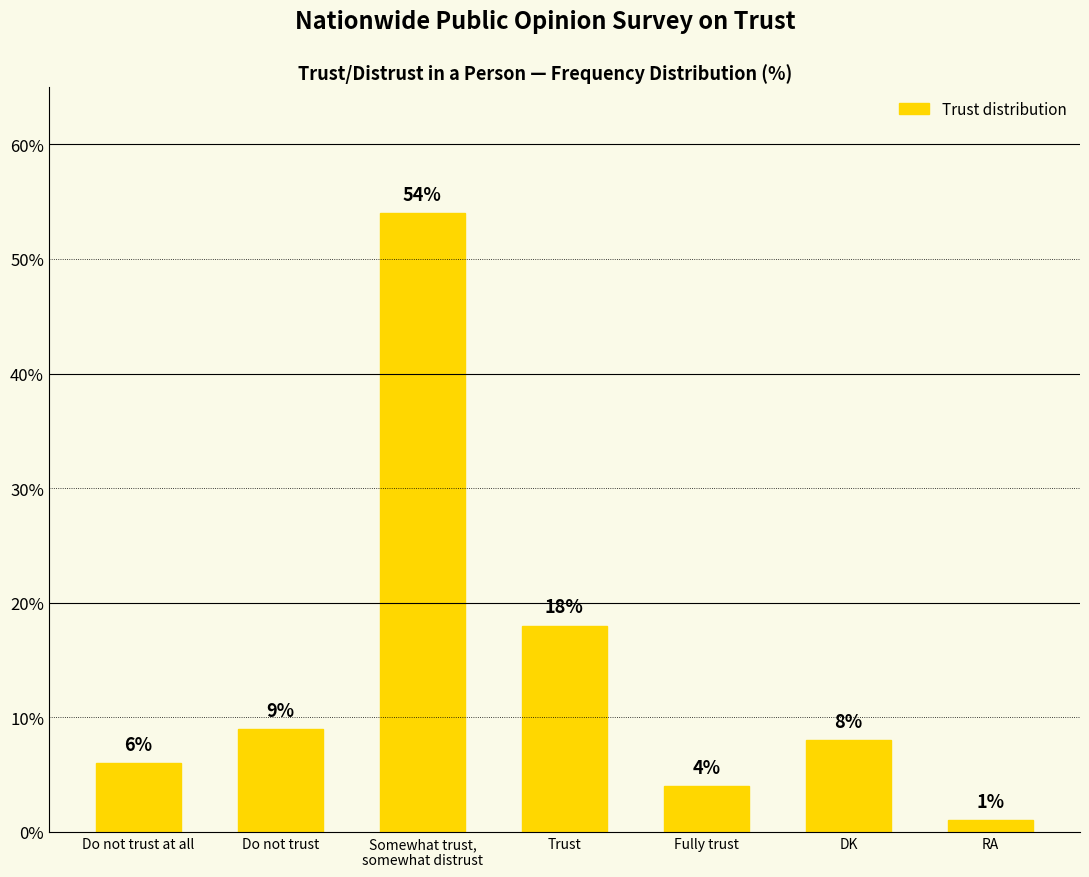

The chart shows a value of 2 at Fully trust. True or false?

False